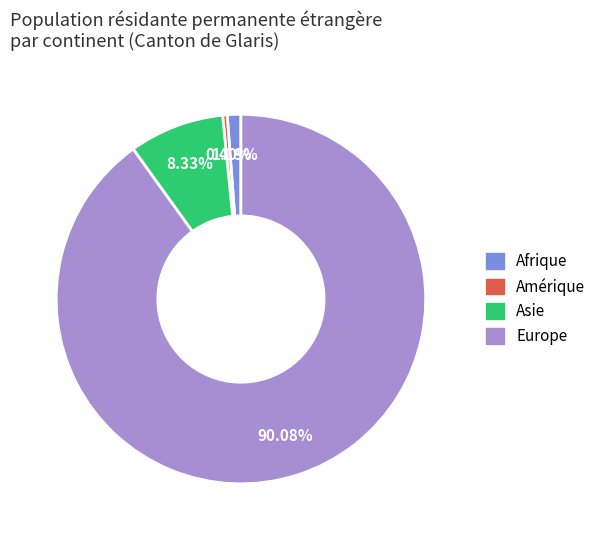

To the nearest percent, what is the average slice percentage?

25%